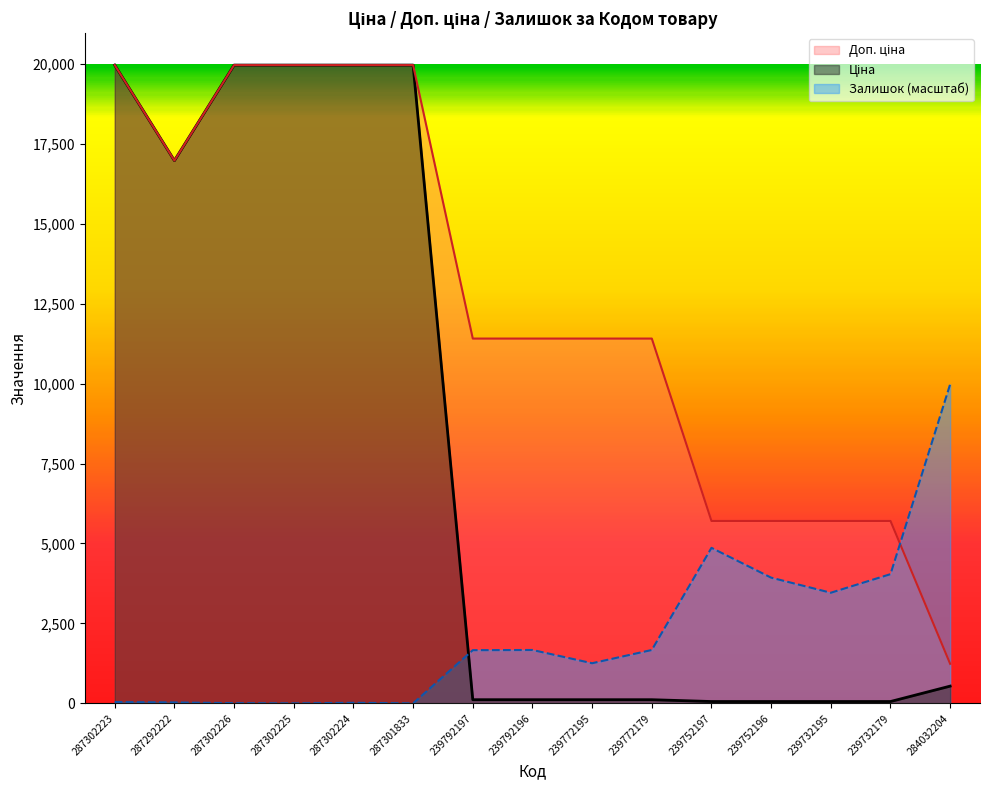

Which series changed the most between 287302225 and 239752196?

Ціна